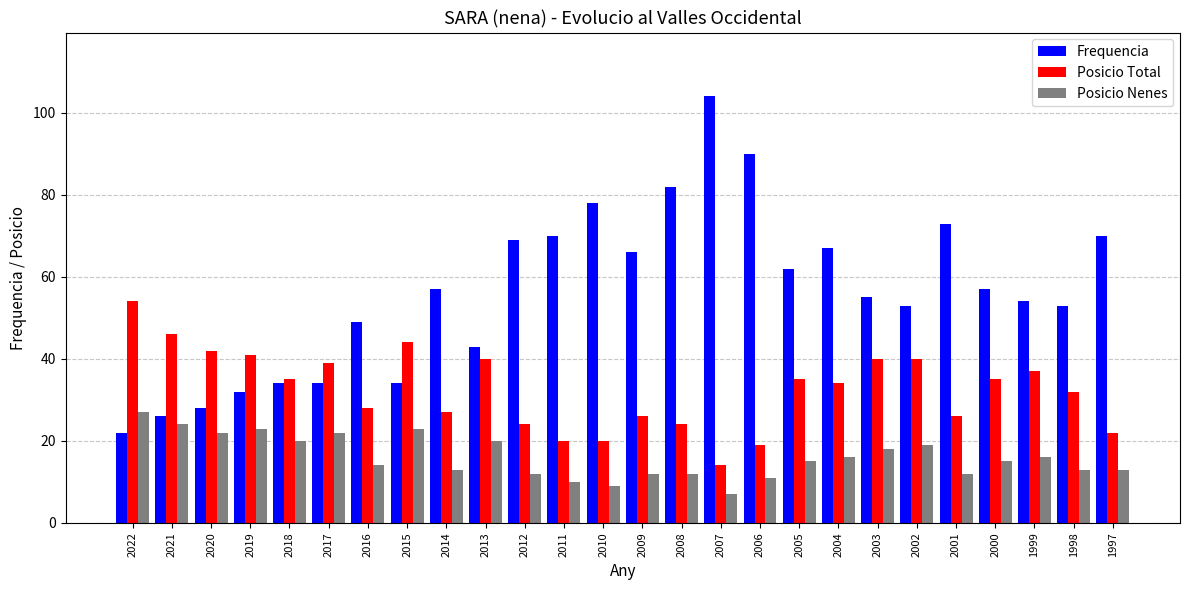

The Posicio Total series shows 37 at 2012. True or false?

False